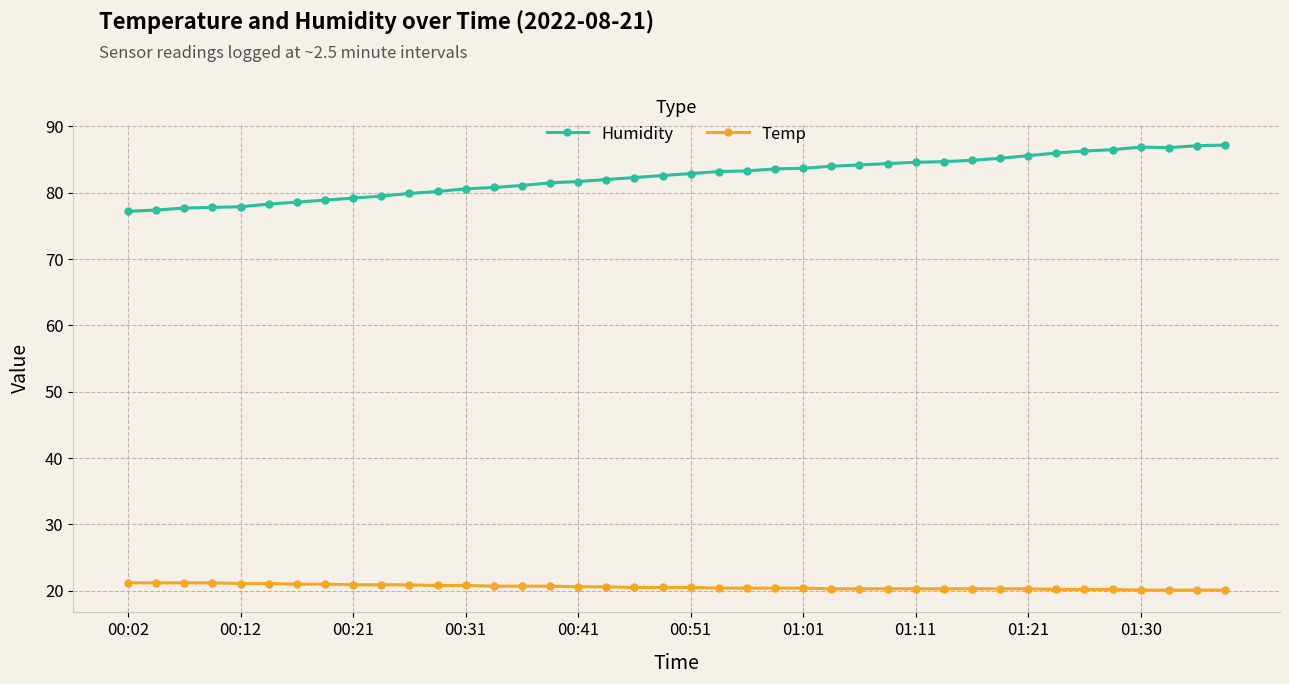

True or false: Temp and Humidity intersect in this chart.

False